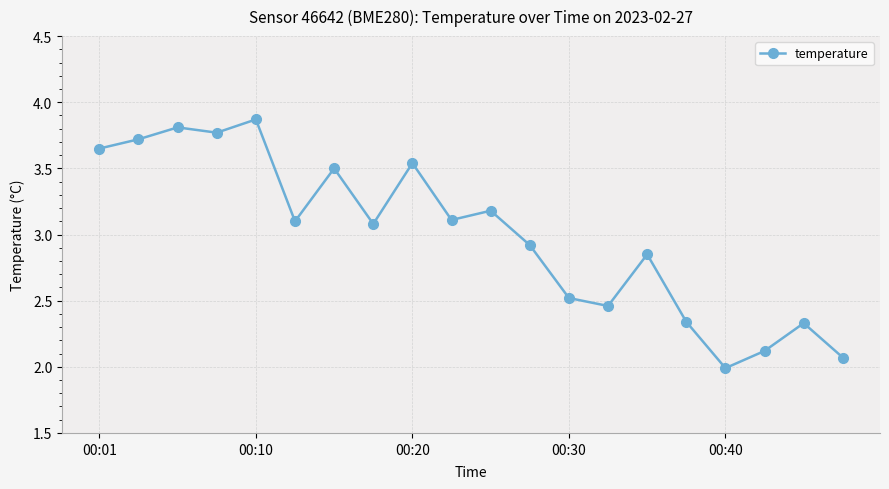

What is the maximum value shown in the chart?

3.9